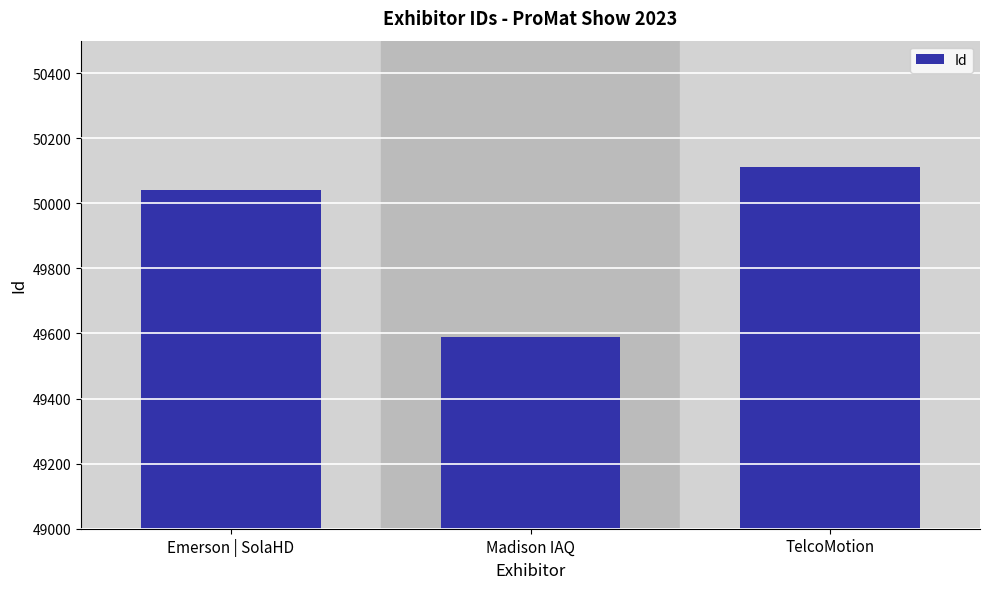

Reading left to right, what are all the values shown in this chart?

50041	49588	50111